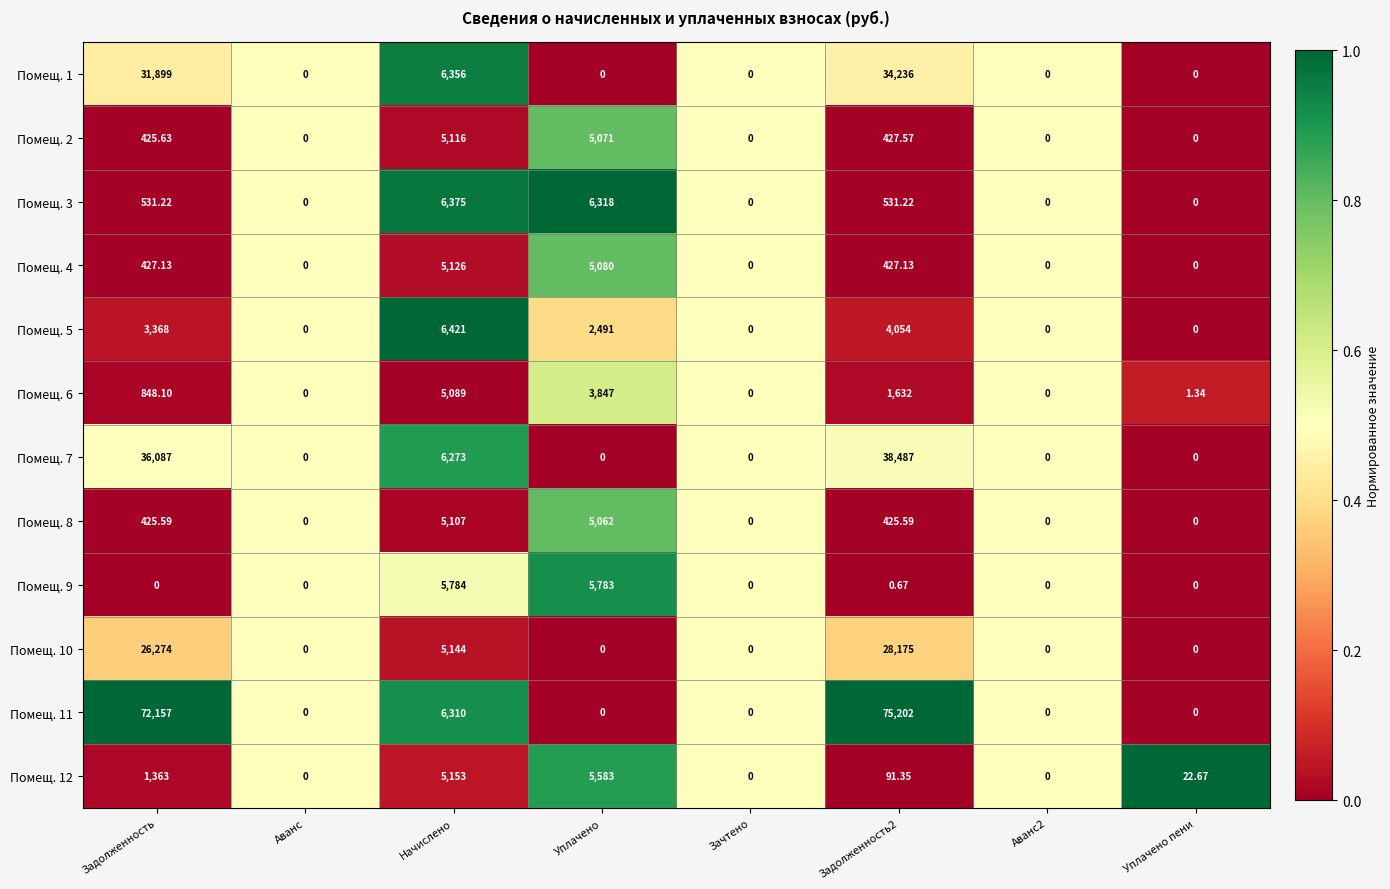

Is the value of Помещ. 9 at Задолженность2 greater than the value of Помещ. 6 at Аванс2?

Yes